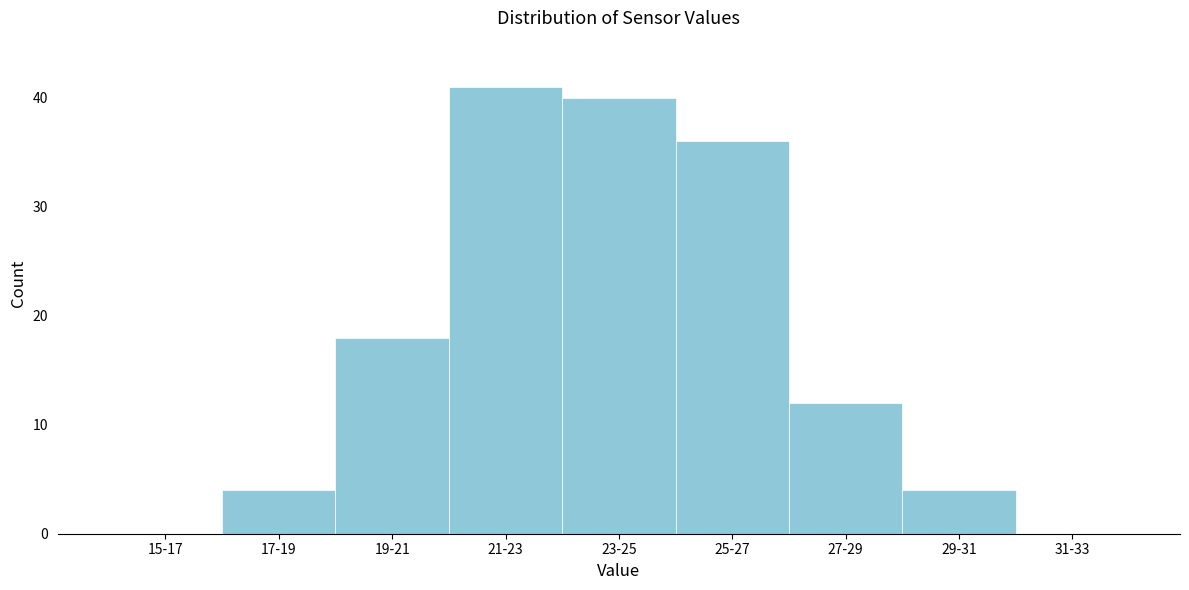

Reading left to right, list all the values displayed in this chart.

15-17=0	17-19=4	19-21=18	21-23=41	23-25=40	25-27=36	27-29=12	29-31=4	31-33=0